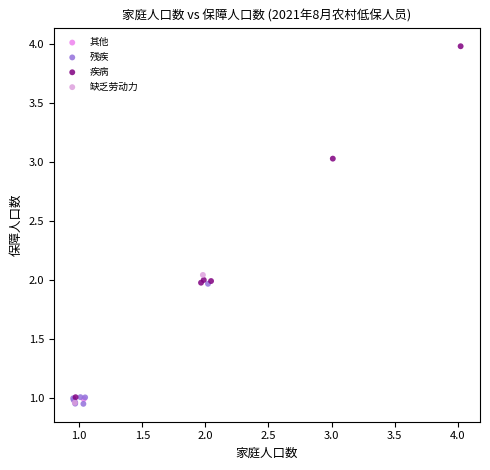

What are all the series names shown in the legend?

其他, 残疾, 疾病, 缺乏劳动力